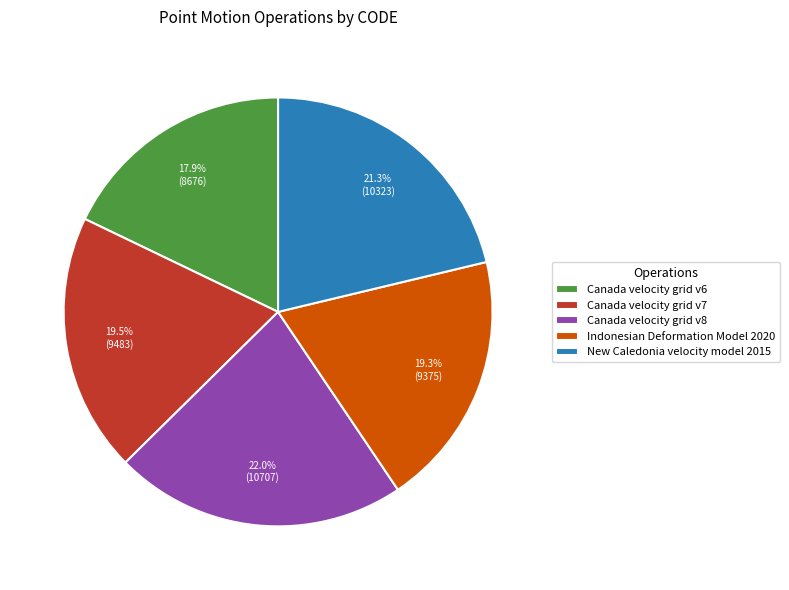

What is the largest slice in the pie chart?

Canada velocity grid v8